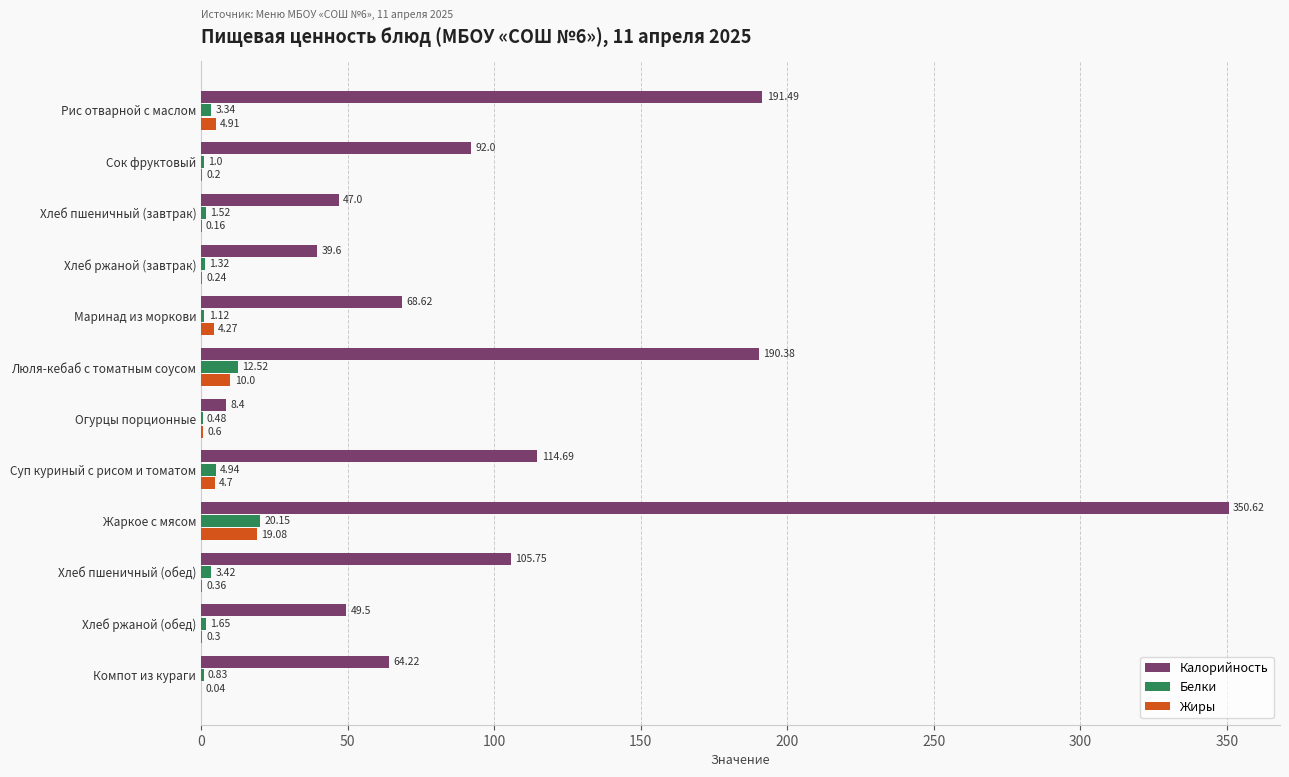

Which series has the largest total across all categories?

Калорийность